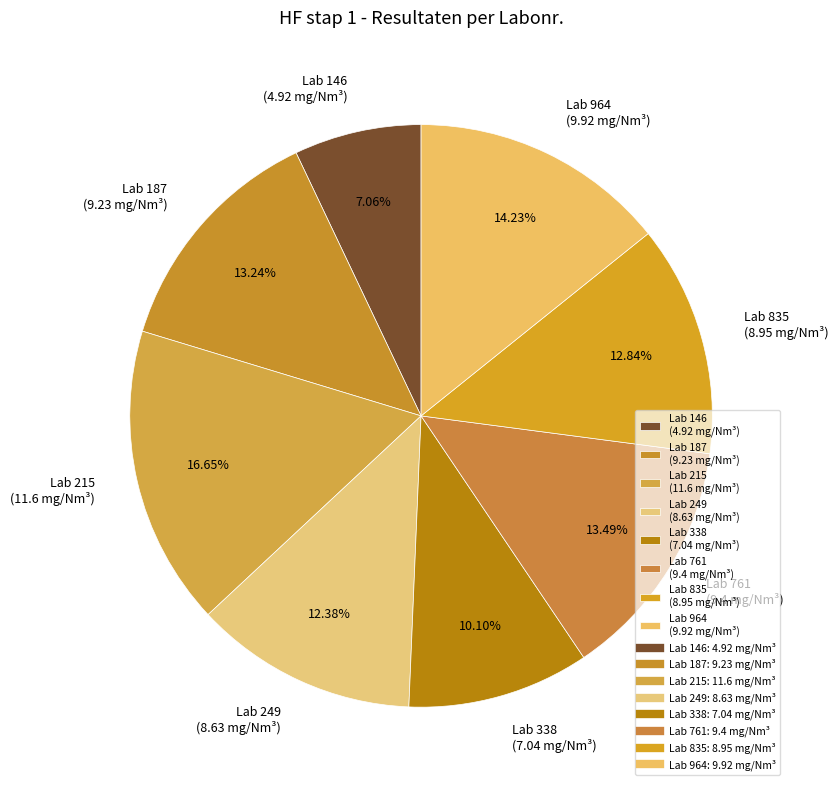

Is the sum of Lab 146 (4.92 mg/Nm³) and Lab 249 (8.63 mg/Nm³) greater than half?

No